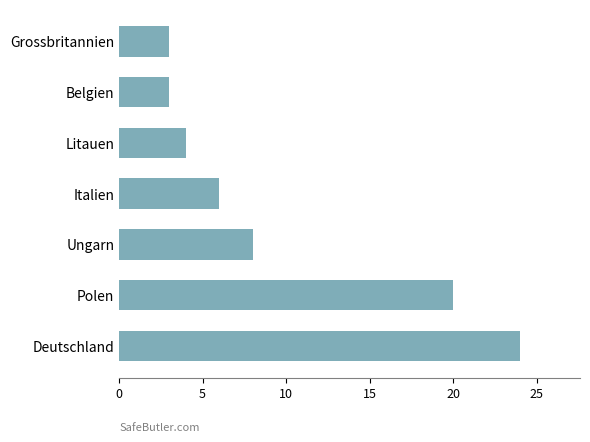

What is the maximum value shown in the chart?

24